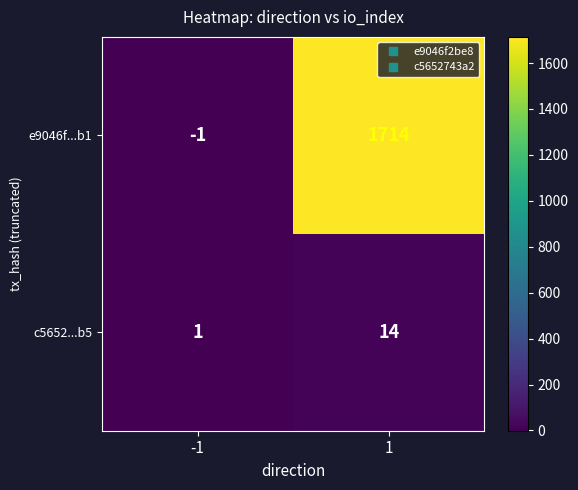

List the series in order of their peak value, highest first.

e9046f...b1, c5652...b5